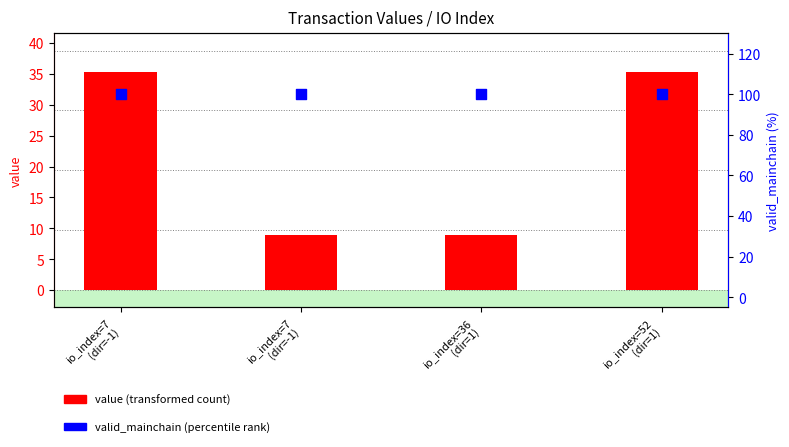

Which series contains the highest Y value?

valid_mainchain